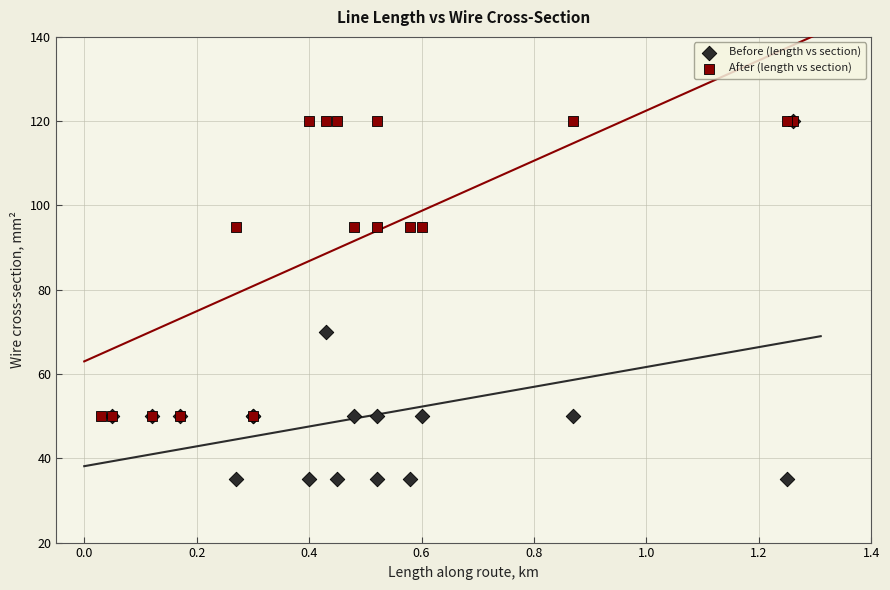

Which series has the widest spread of Y values?

Before (length vs section)